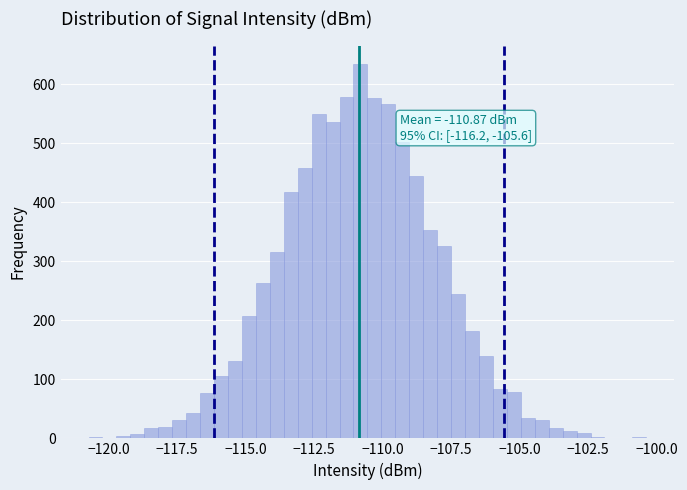

Read against the x-axis, roughly where is the centre of the tallest bar?

-111.0